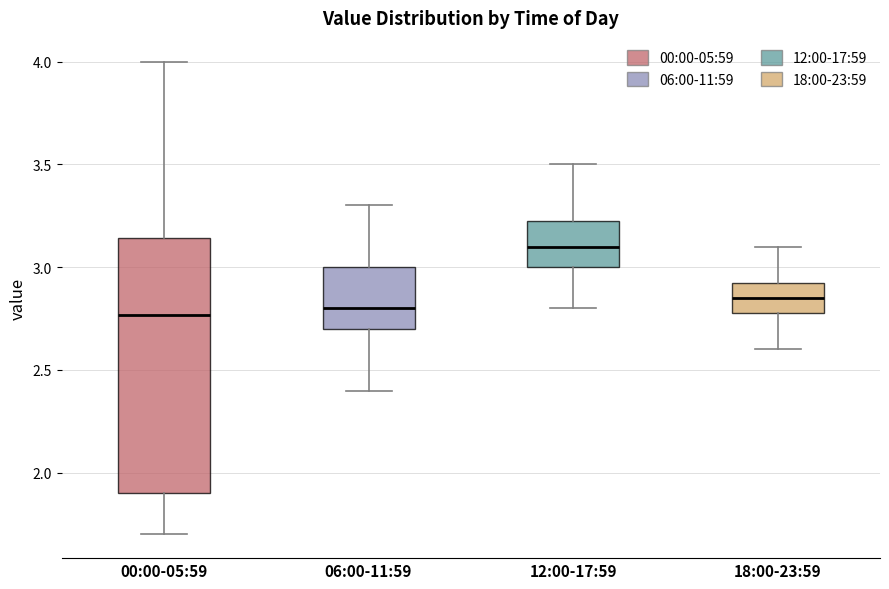

Reading left to right, read every box against the y-axis: the position of its median line, the range the box covers, and the ends of its whiskers. The values are not printed on the chart, so give them approximately, as read against the axis.

00:00-05:59: median 2.75, box 1.90 to 3.15, whiskers 1.70 to 4.00
06:00-11:59: median 2.80, box 2.70 to 3.00, whiskers 2.40 to 3.30
12:00-17:59: median 3.10, box 3.00 to 3.25, whiskers 2.80 to 3.50
18:00-23:59: median 2.85, box 2.80 to 2.95, whiskers 2.60 to 3.10